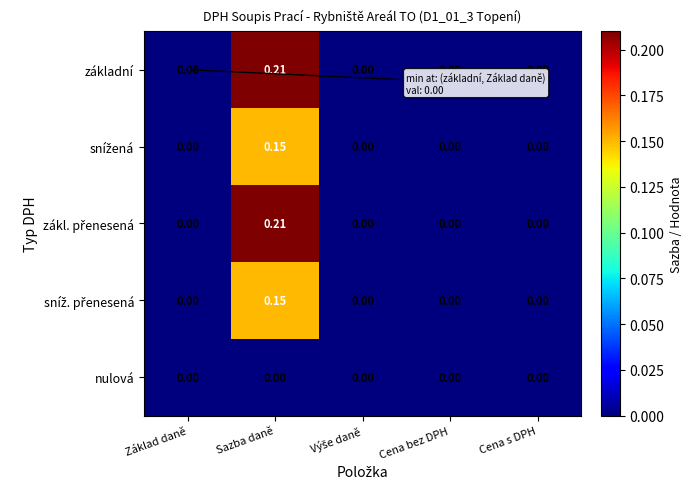

Which category has the highest value across all series?

Sazba daně